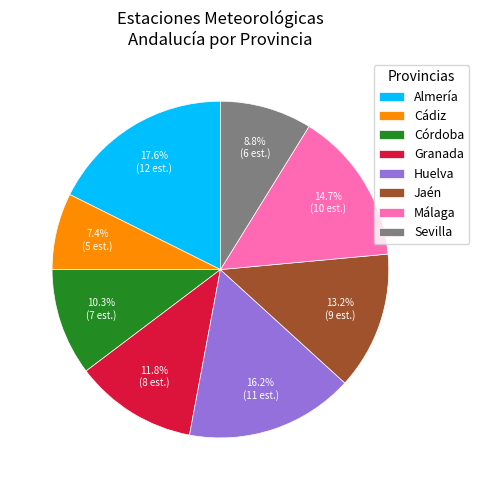

What is the total percentage of Córdoba and Sevilla?

19.1%